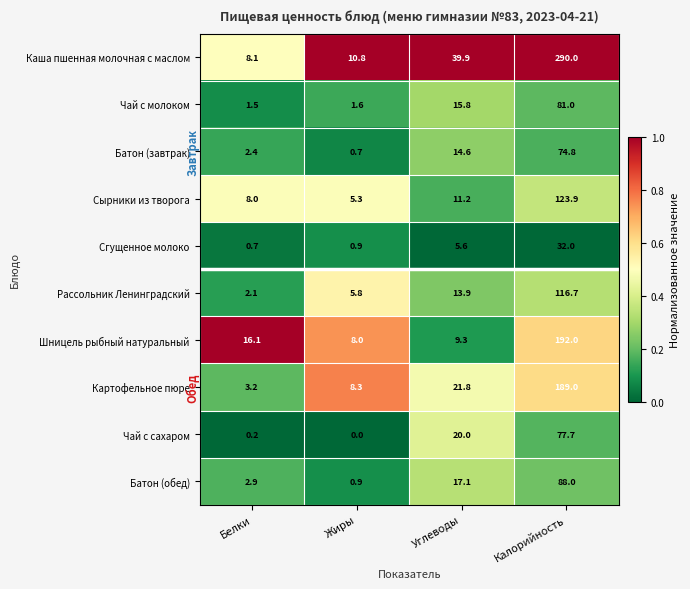

Which category has the highest value across all series?

Калорийность